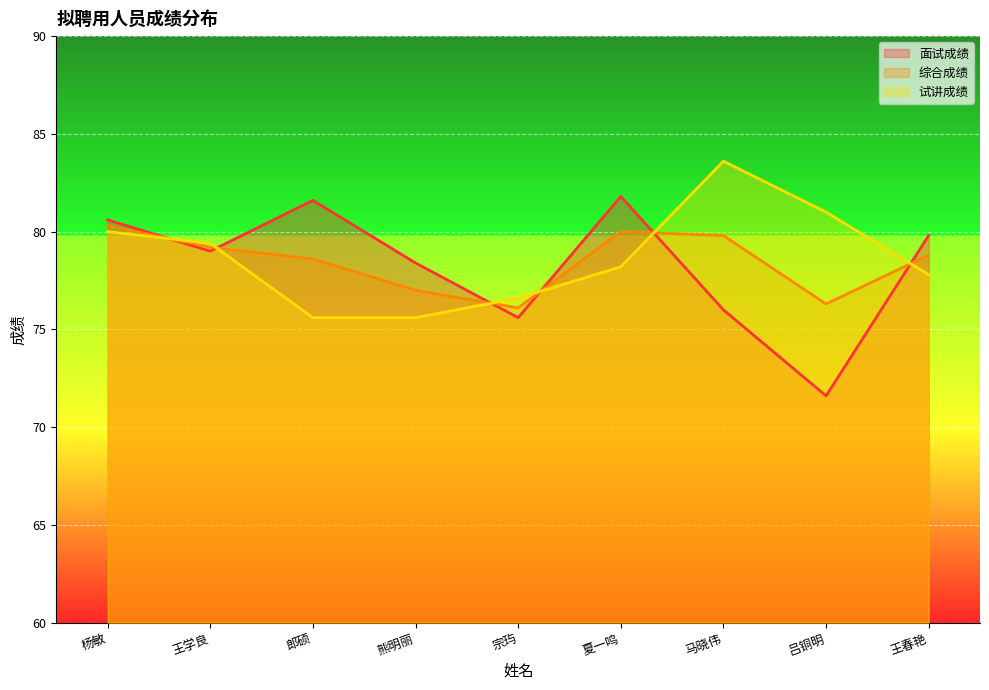

At which label does 综合成绩 first exceed 78?

杨敏